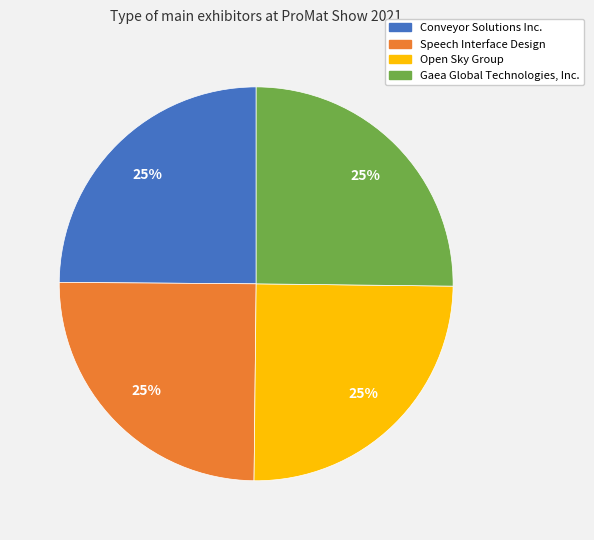

To the nearest percent, what portion does Open Sky Group represent?

25%